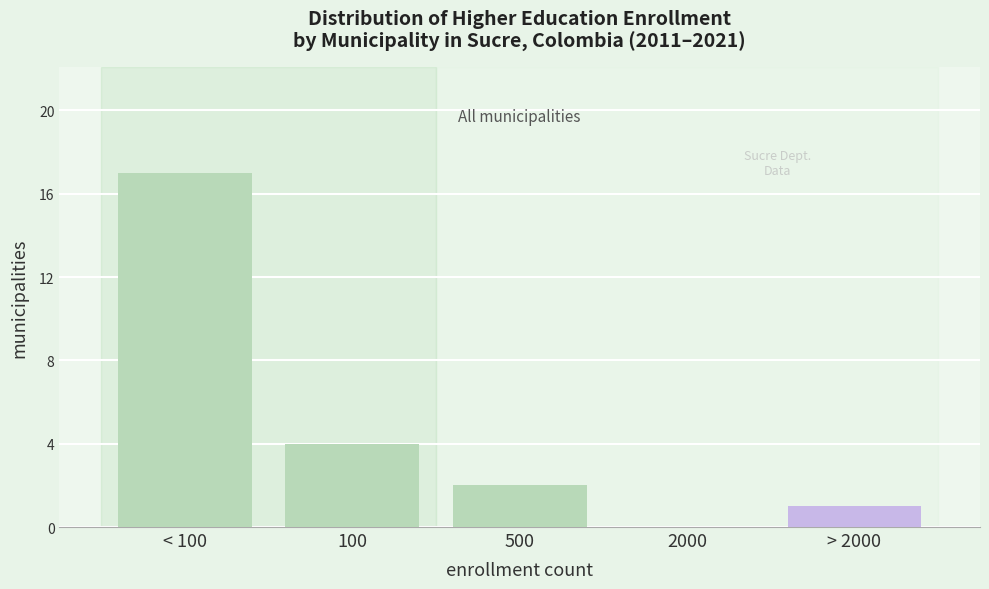

Reading left to right, what are all the values shown in this chart?

< 100=17	100=4	500=2	2000=0	> 2000=1